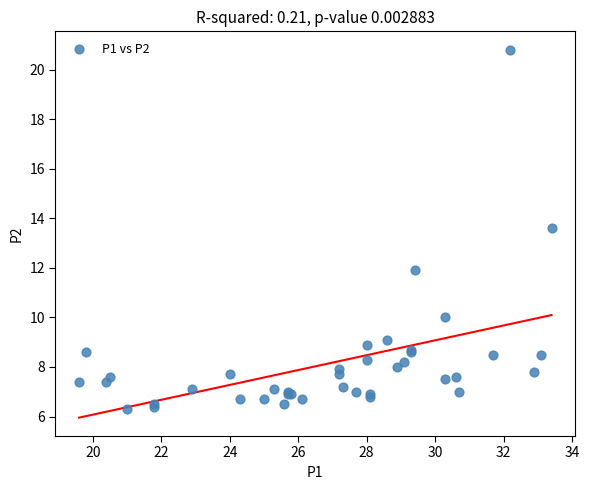

What Y value in the scatter plot is closest to 13?

13.6